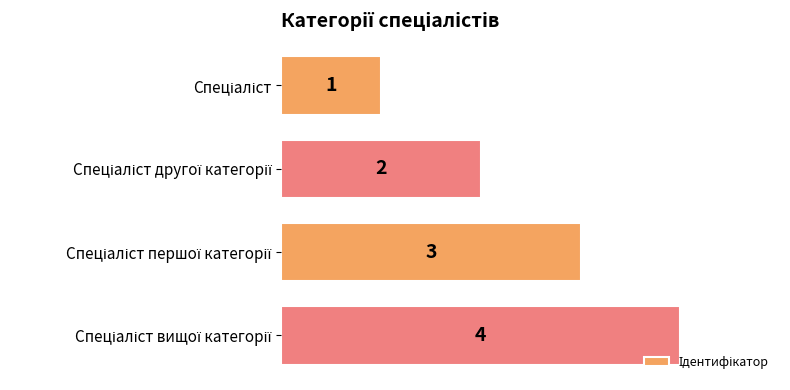

How many data points are less than 3?

2